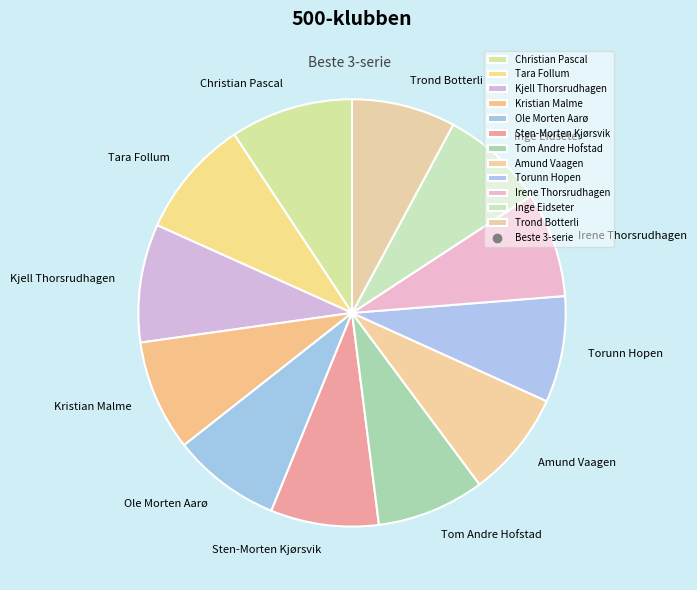

Is it true that Kristian Malme is 8% of the pie?

True